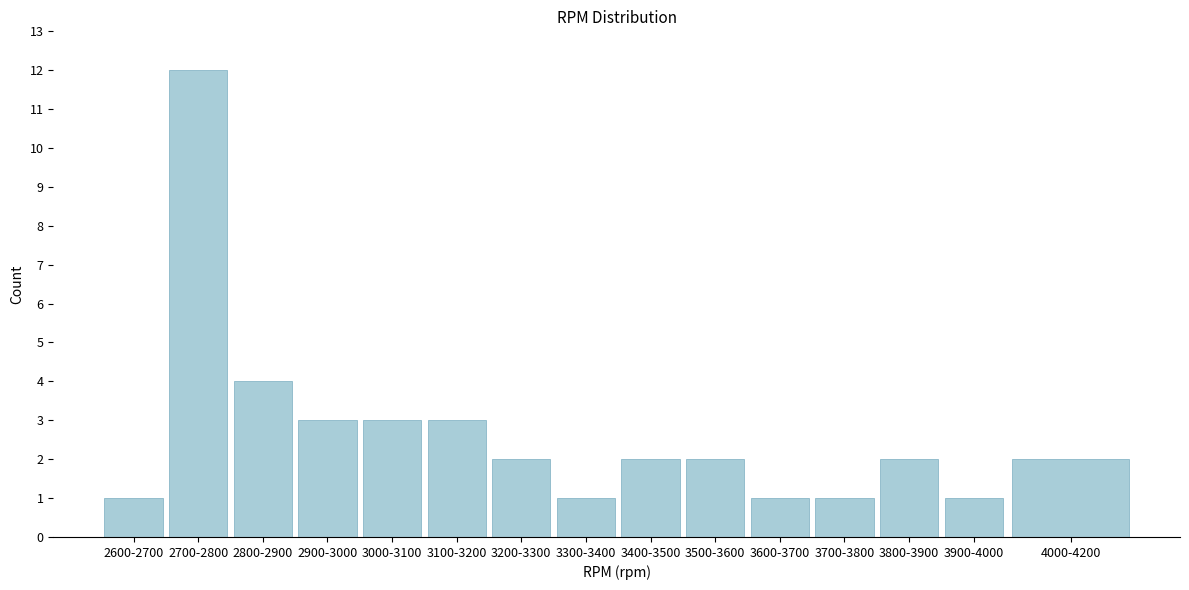

Reading right to left, list all the values displayed in this chart.

4000-4200=2	3900-4000=1	3800-3900=2	3700-3800=1	3600-3700=1	3500-3600=2	3400-3500=2	3300-3400=1	3200-3300=2	3100-3200=3	3000-3100=3	2900-3000=3	2800-2900=4	2700-2800=12	2600-2700=1